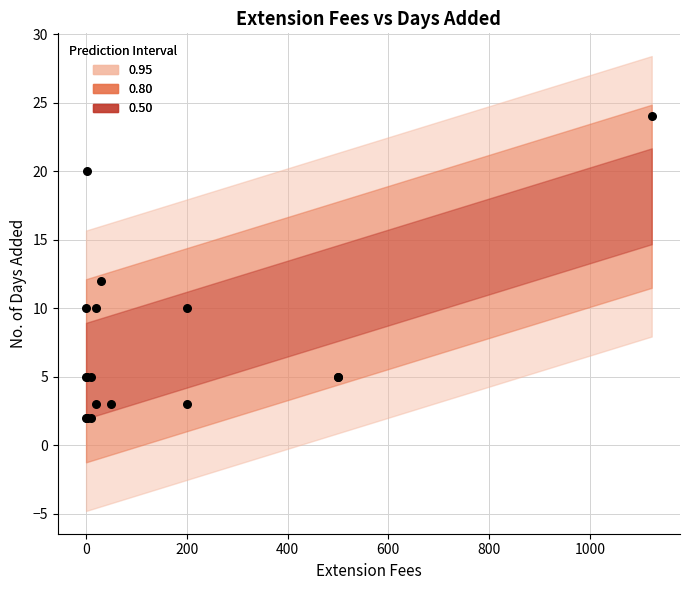

What Y value in the scatter plot is closest to 13?

12